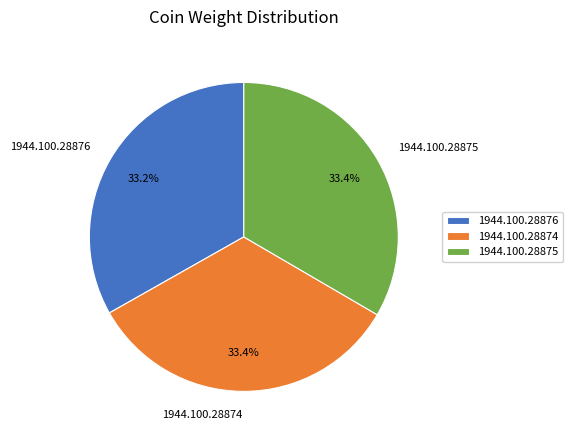

How many slices are in this pie chart?

3